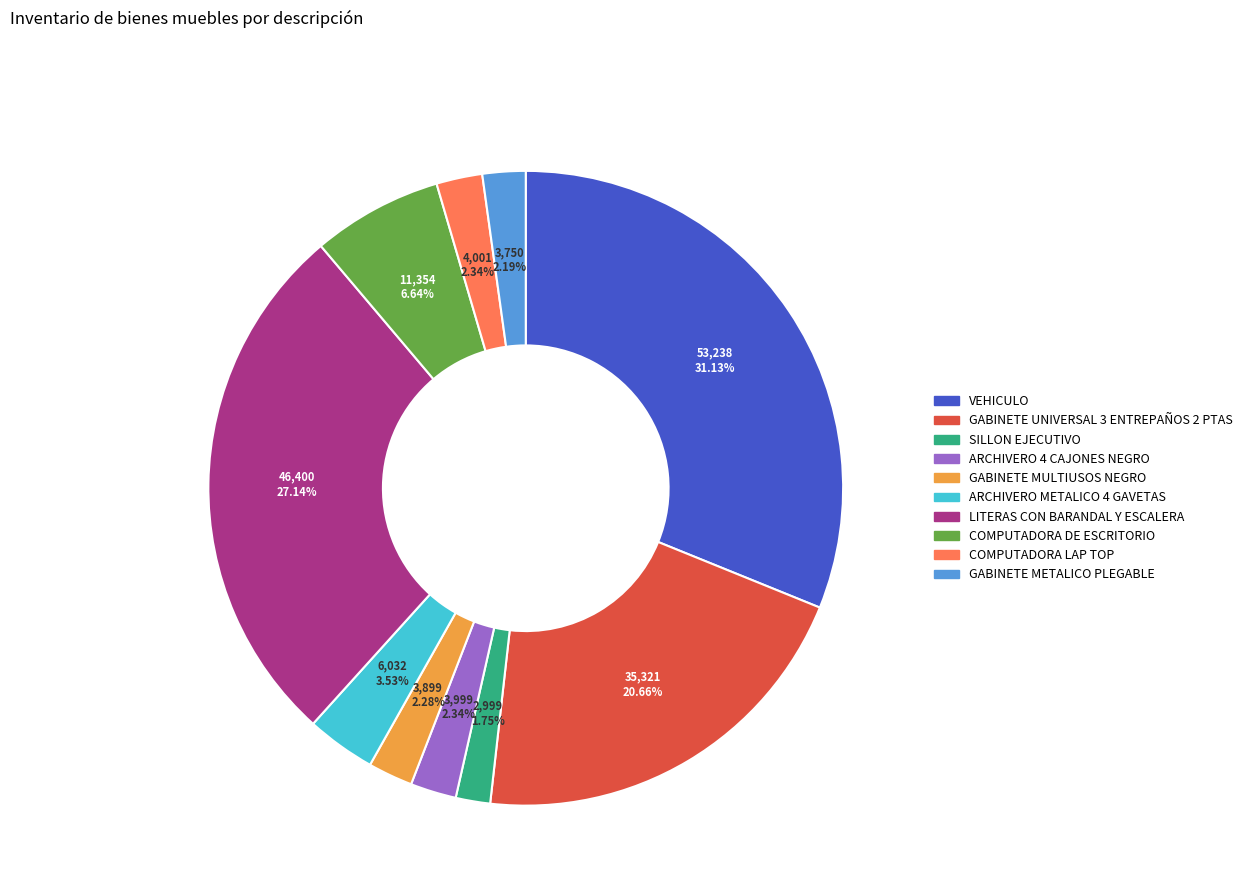

What is the largest slice in the pie chart?

VEHICULO